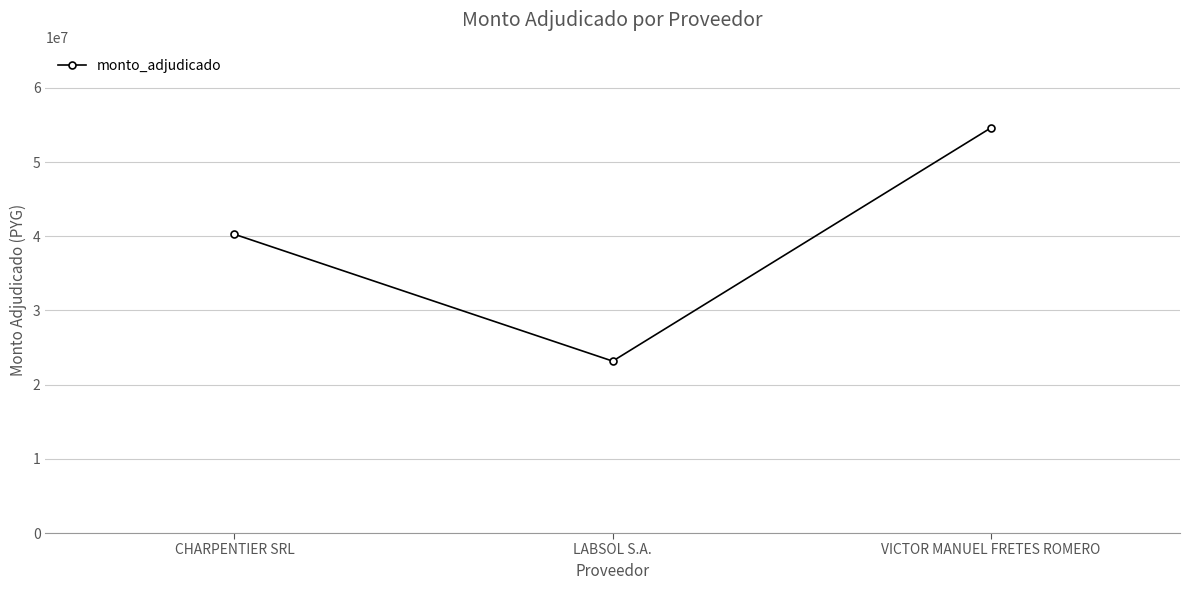

What is the difference between the maximum and second lowest values?

14340000